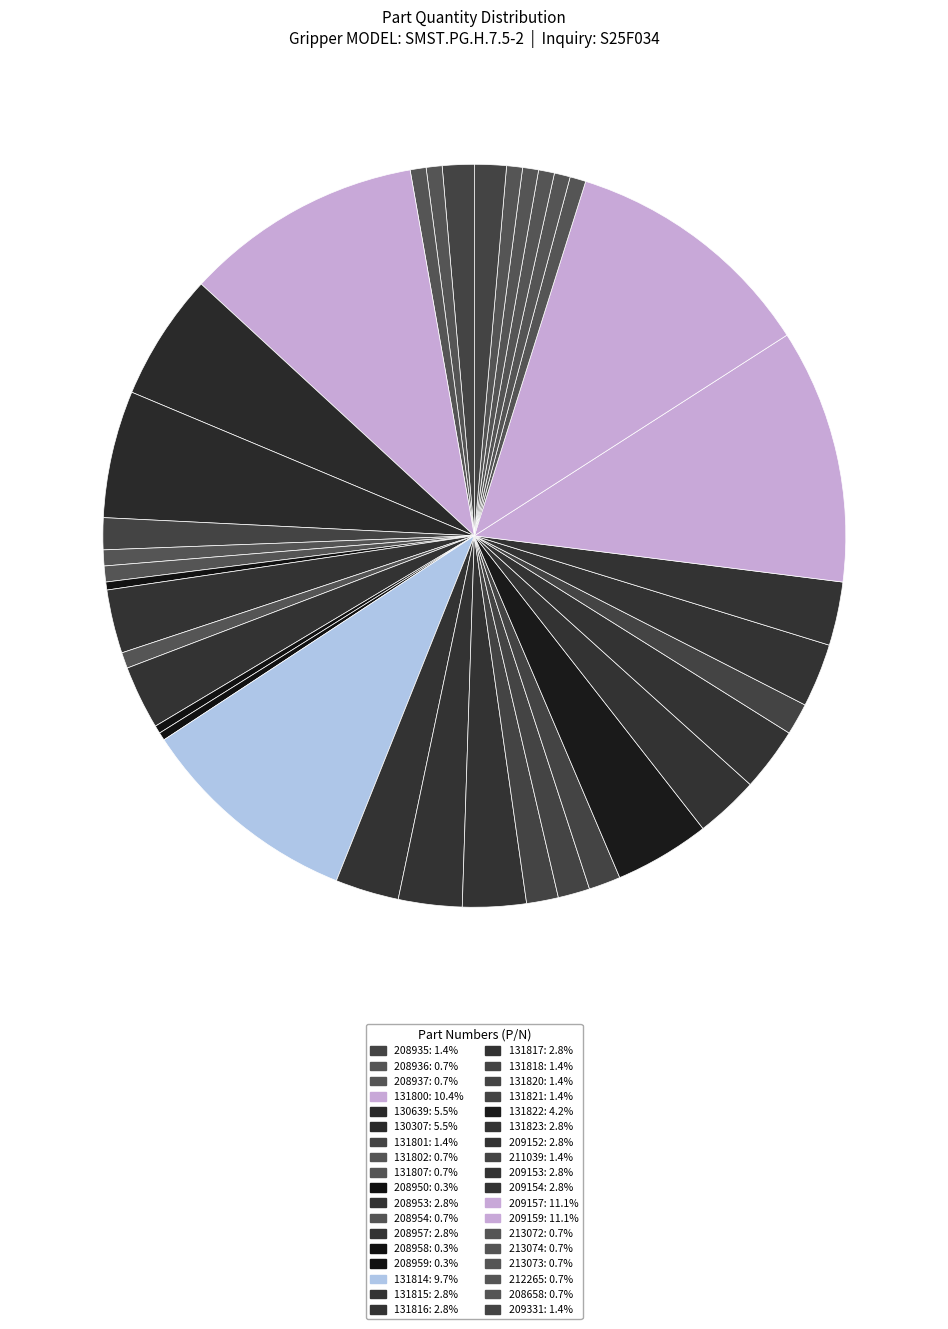

Which slice is the smallest?

208950